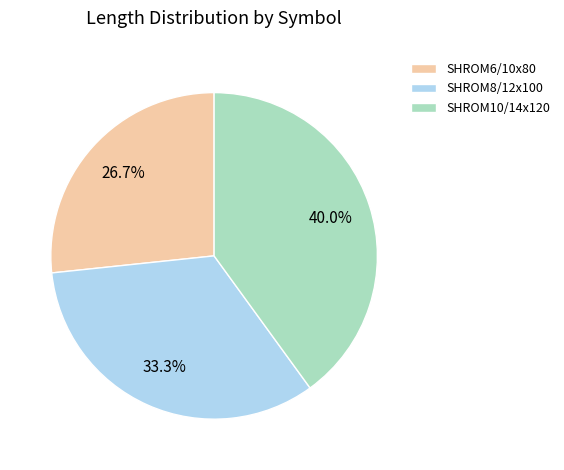

What is the ratio of the value at SHROM10/14x120 to the value at SHROM8/12x100?

1.2